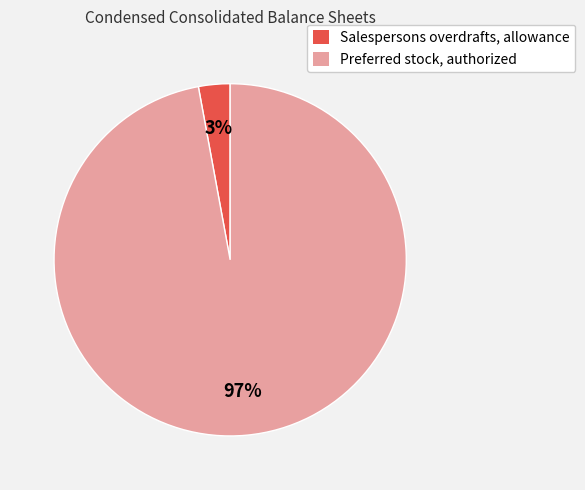

To the nearest percent, what portion does Preferred stock, authorized represent?

97%